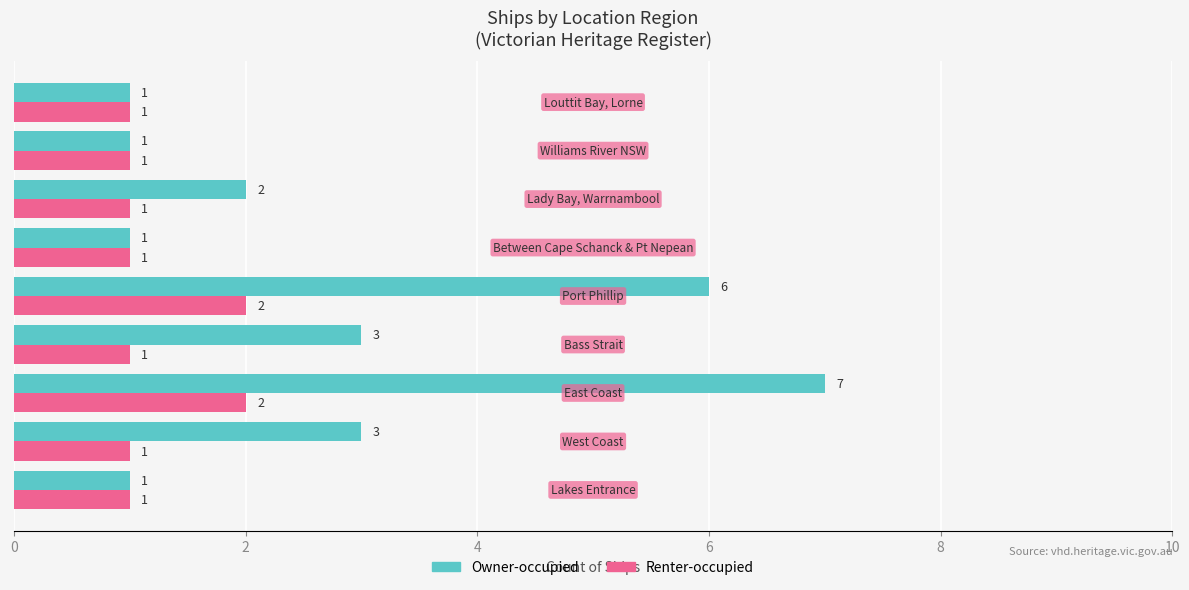

What are all the series names shown in the legend?

Owner-occupied, Renter-occupied